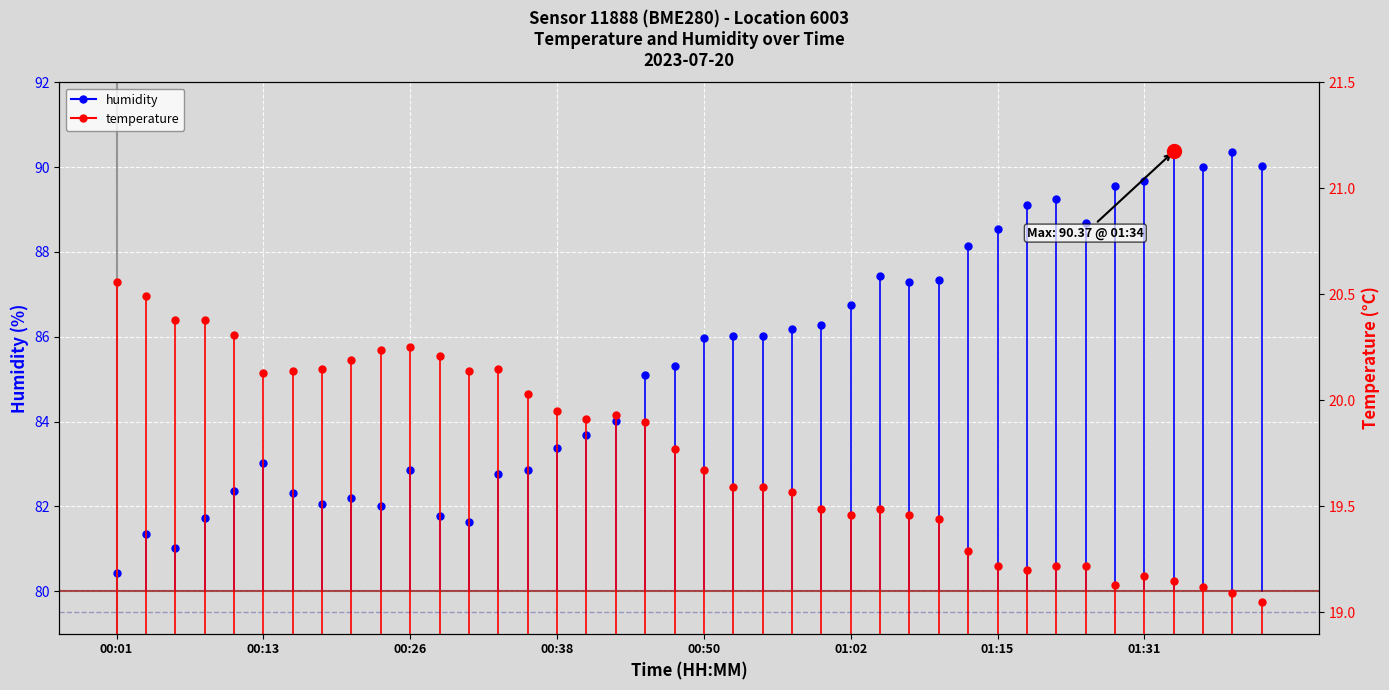

What is the difference between the highest and lowest values at 00:01?

59.9